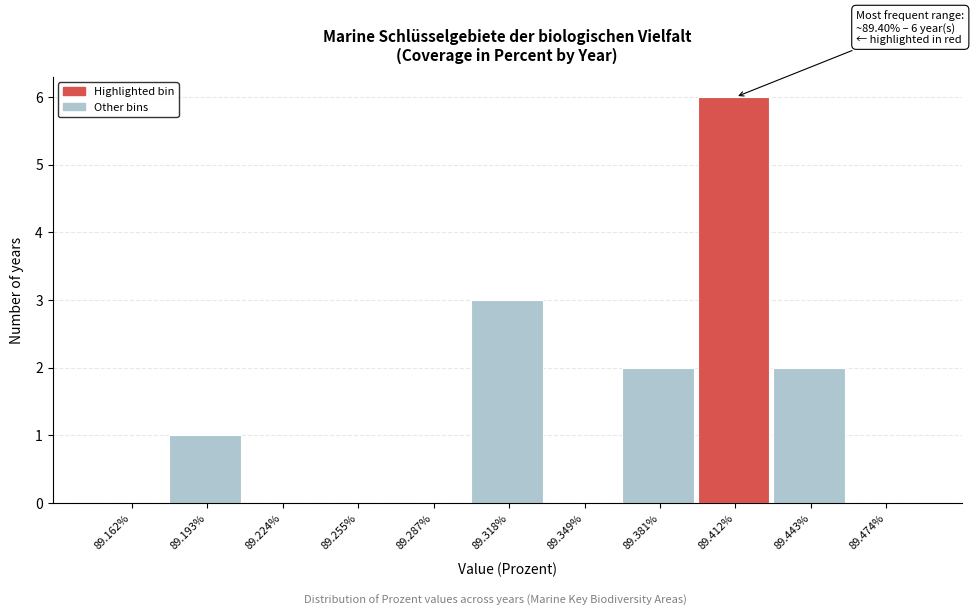

Which range on the x-axis has the tallest bar?

89.395 to 89.425